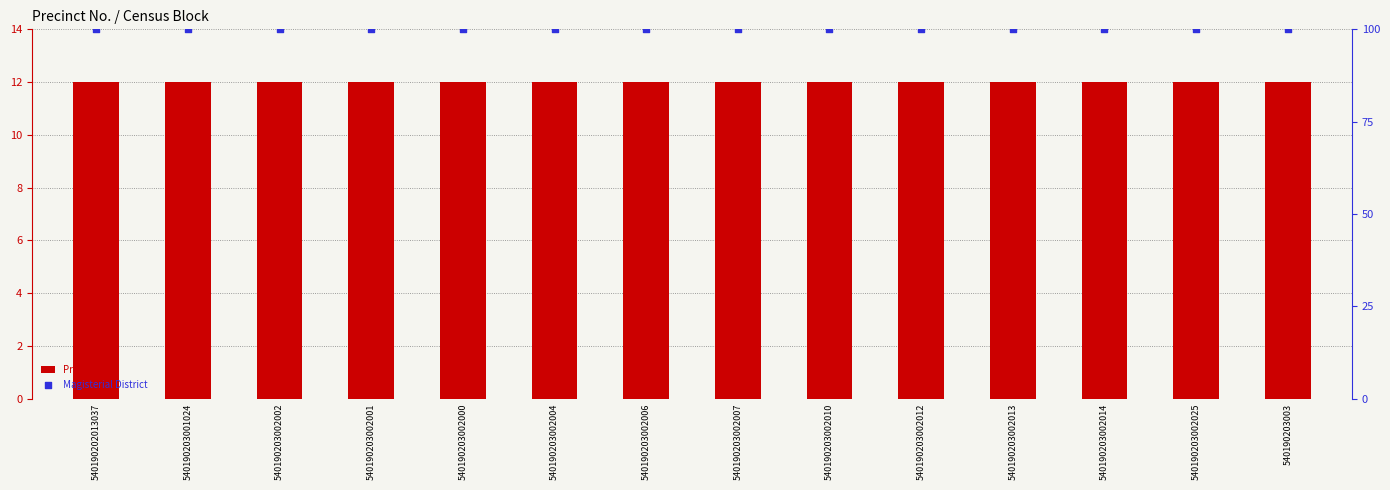

Which series contains the lowest Y value?

Precinct No.